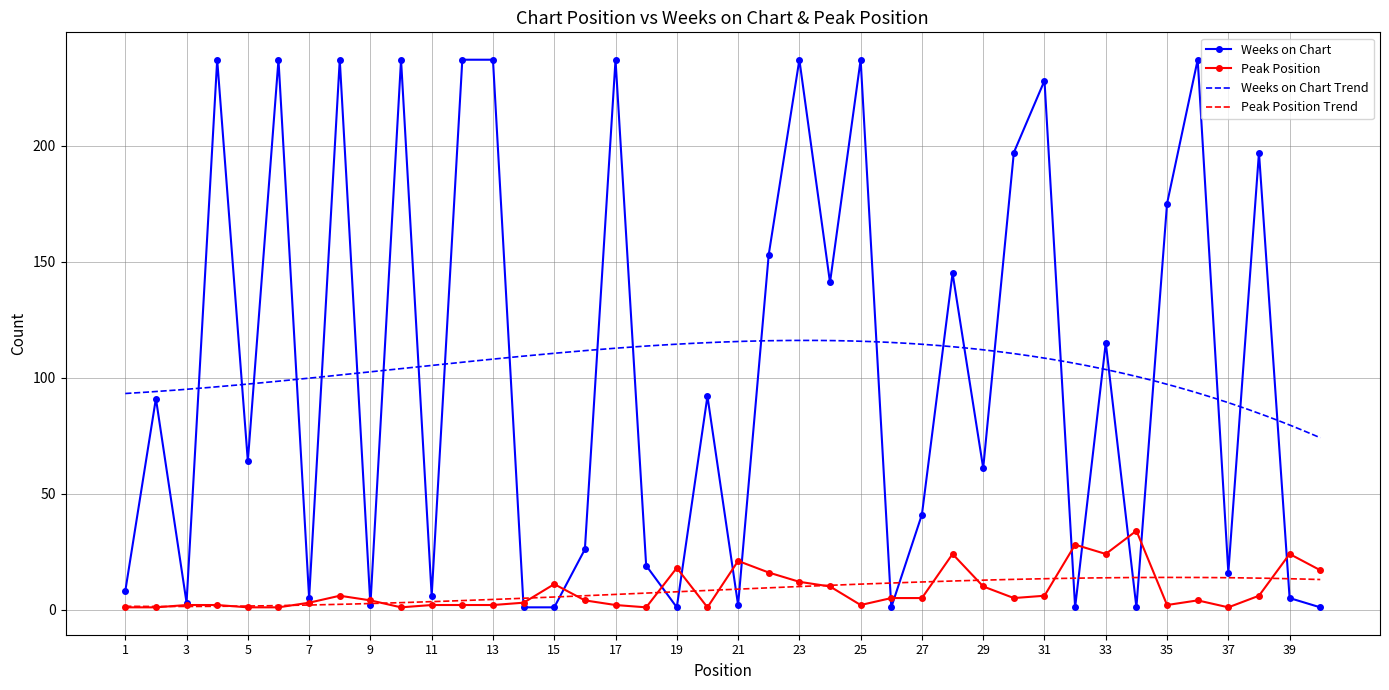

What is the maximum value for Weeks on Chart?

237